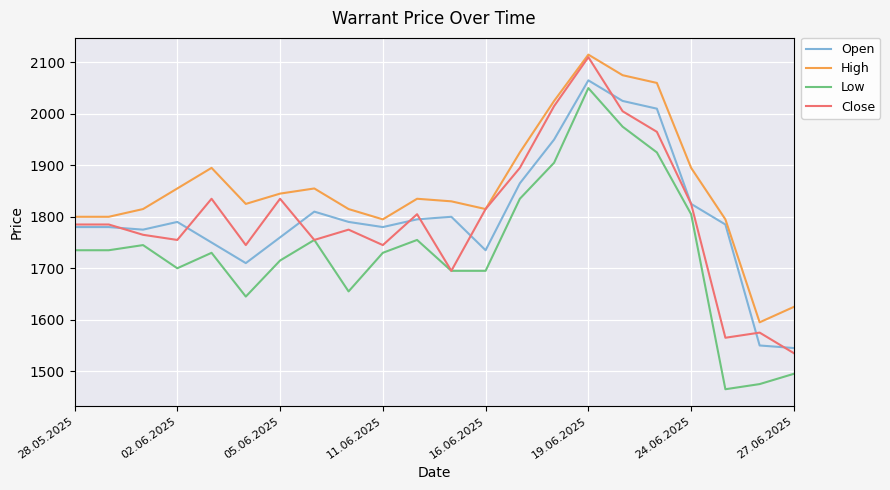

Which series has the widest spread of values?

Low